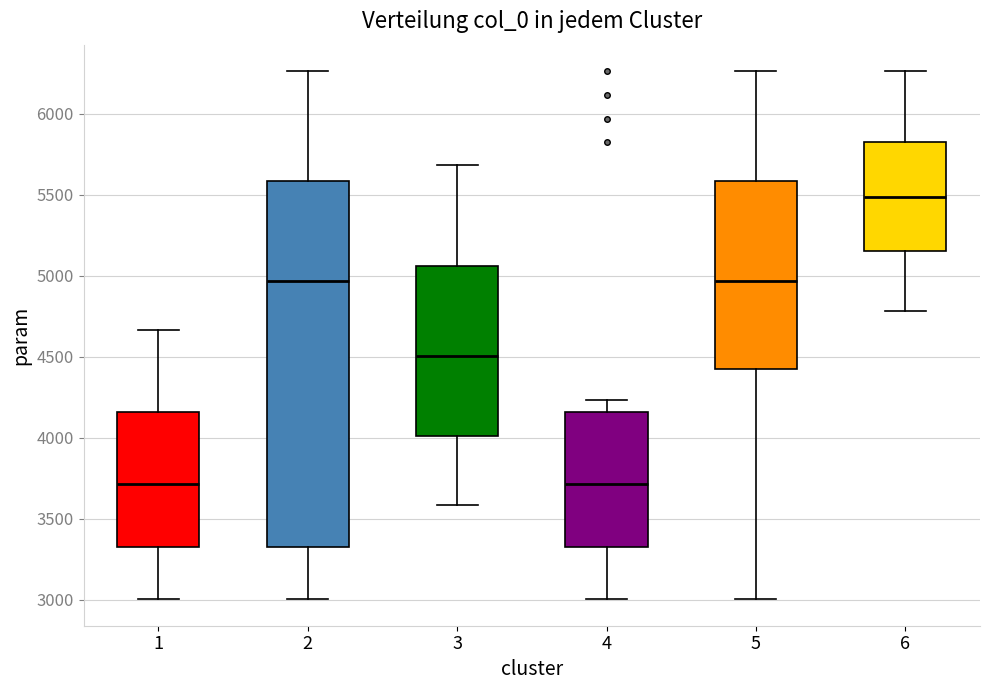

Reading left to right, read every box against the y-axis: the position of its median line, the range the box covers, and the ends of its whiskers. The values are not printed on the chart, so give them approximately, as read against the axis.

1: median 3700, box 3350 to 4150, whiskers 3000 to 4650
2: median 4950, box 3350 to 5600, whiskers 3000 to 6250
3: median 4500, box 4000 to 5050, whiskers 3600 to 5700
4: median 3700, box 3350 to 4150, whiskers 3000 to 4250
5: median 4950, box 4400 to 5600, whiskers 3000 to 6250
6: median 5500, box 5150 to 5800, whiskers 4800 to 6250